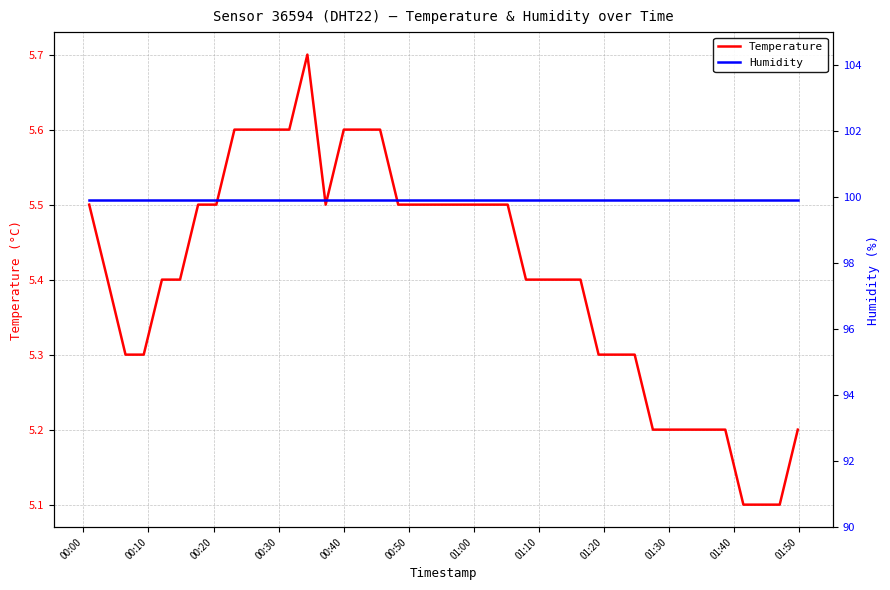

What is the maximum value for Temperature?

5.7